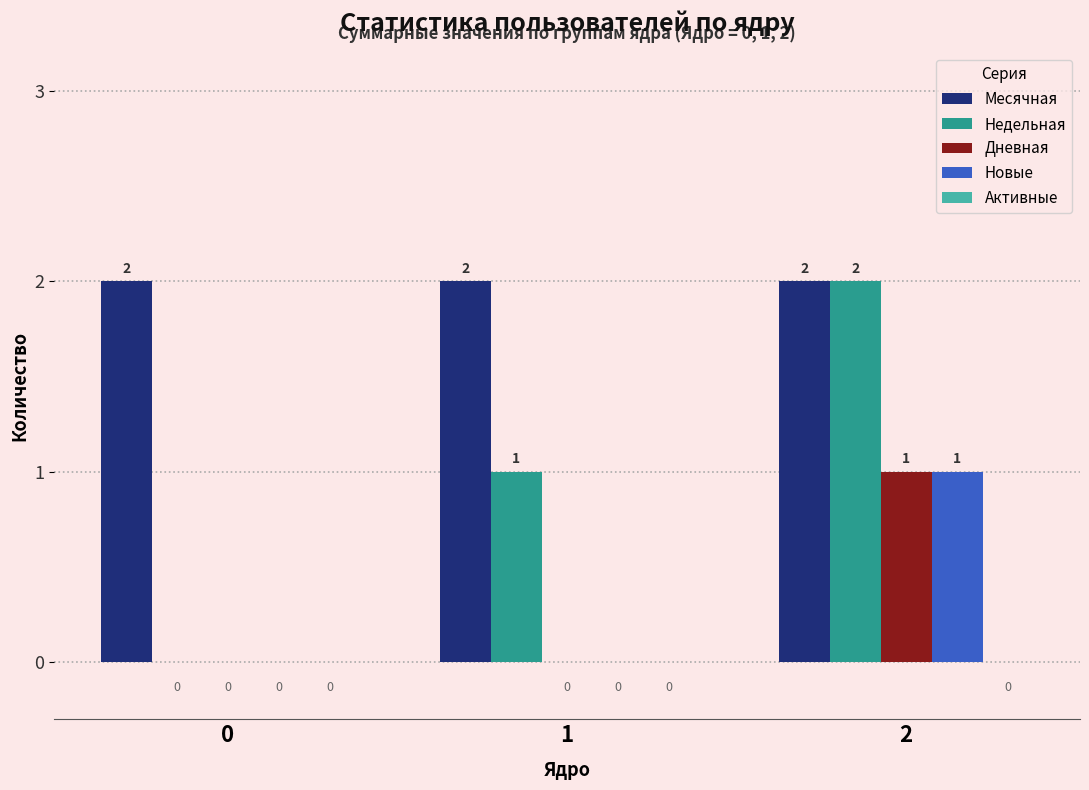

Which series has the largest total across all categories?

Месячная